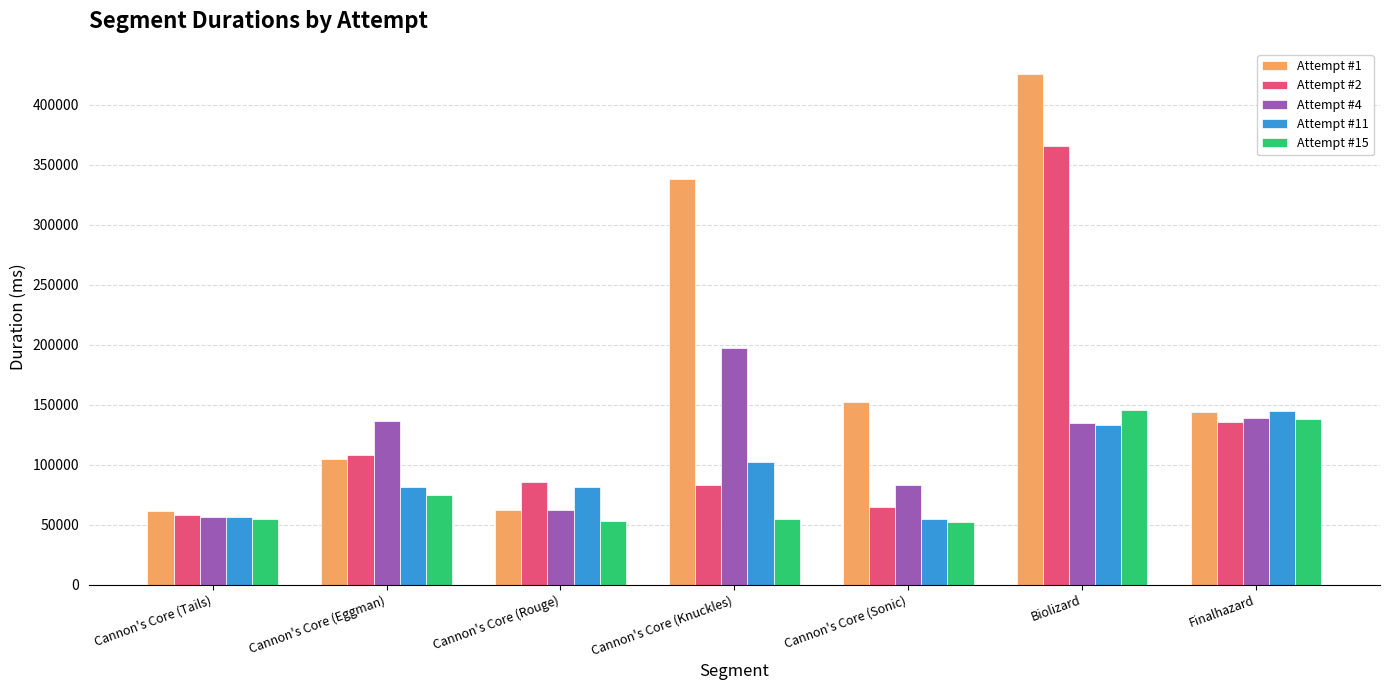

How many data points in Attempt #4 are less than 134485?

3